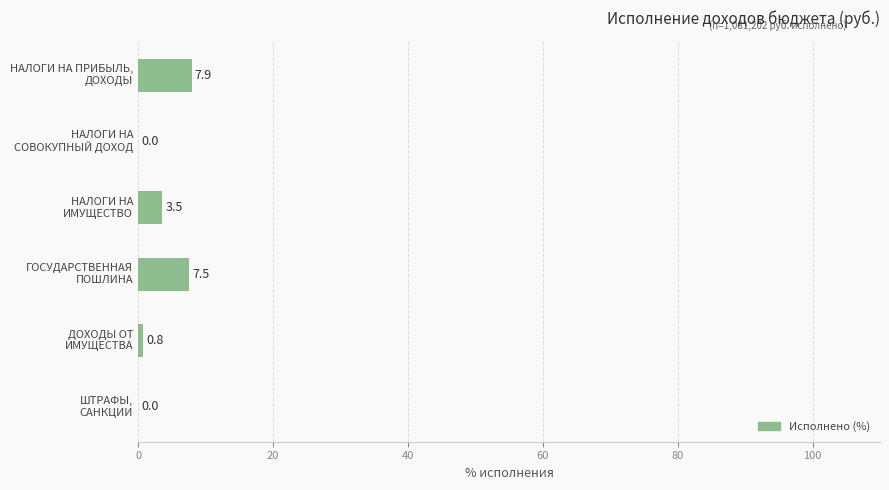

How many positive values are there?

4